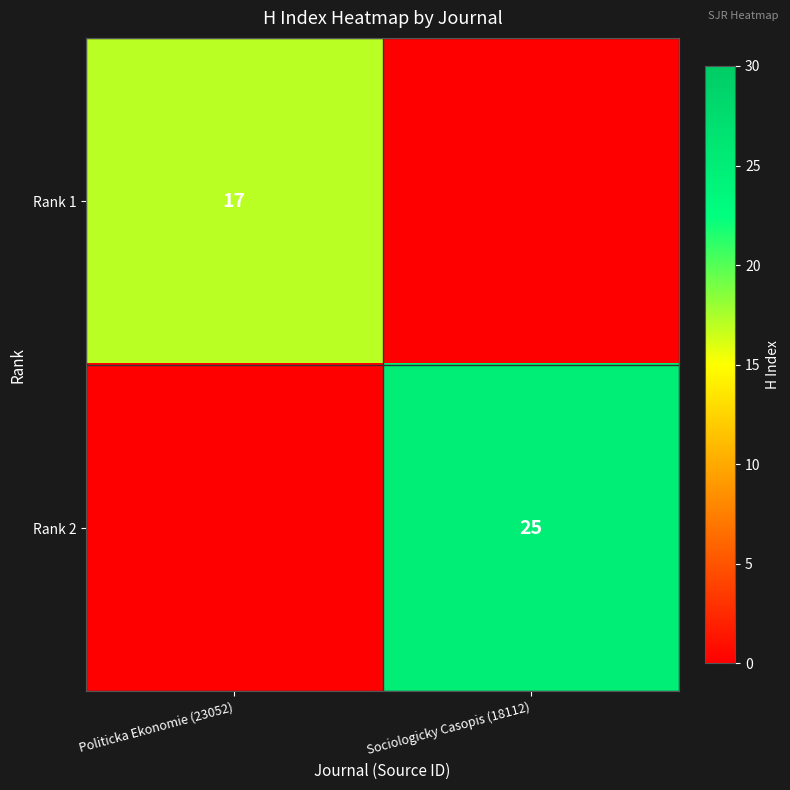

The value of Rank 2 at Sociologicky Casopis (18112) is 8. True or false?

False